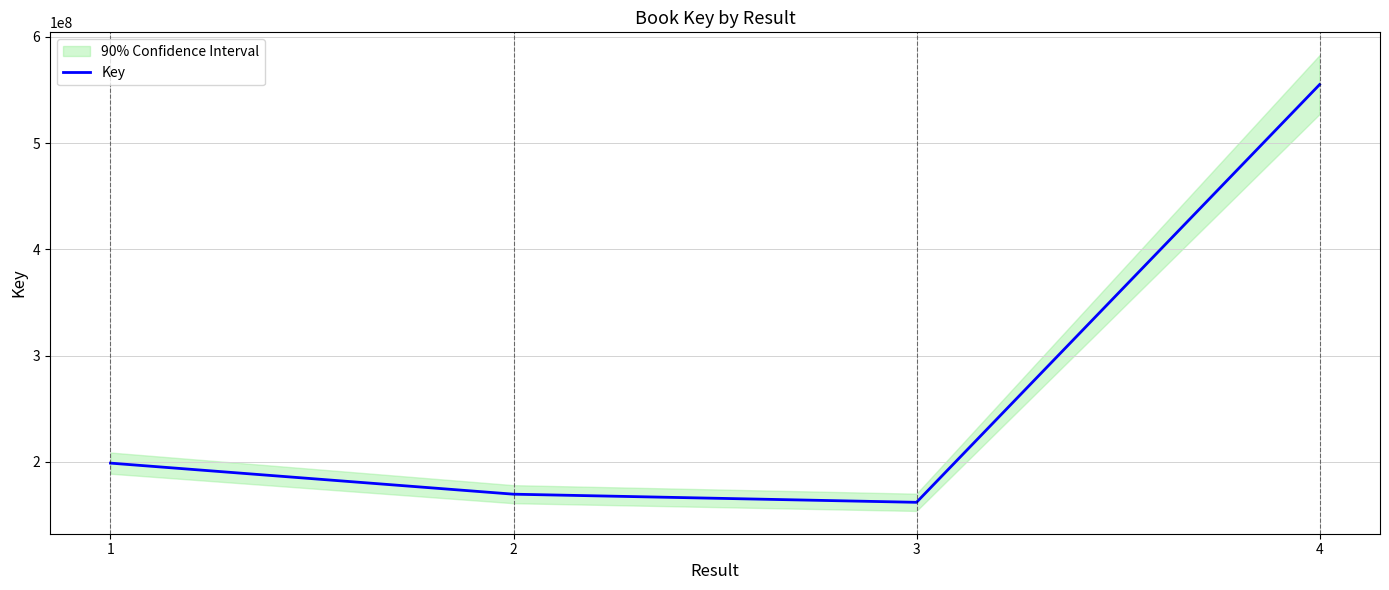

What is the value of the 2nd point from the left?

169709475